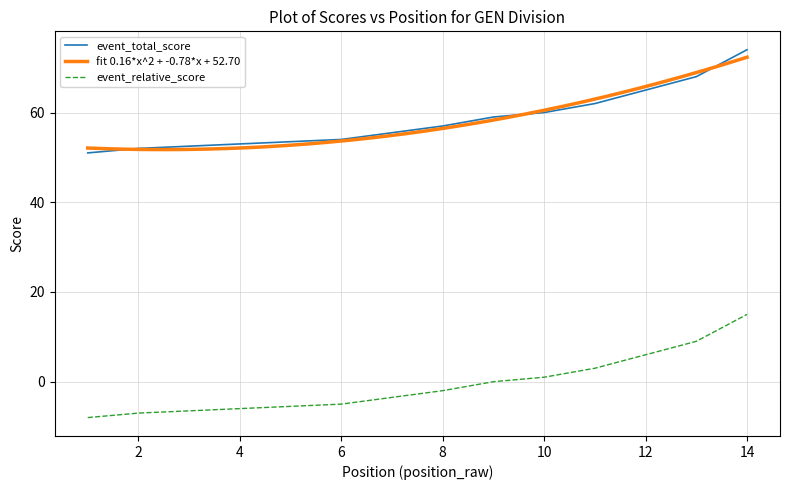

At which label does event_total_score reach its peak?

14